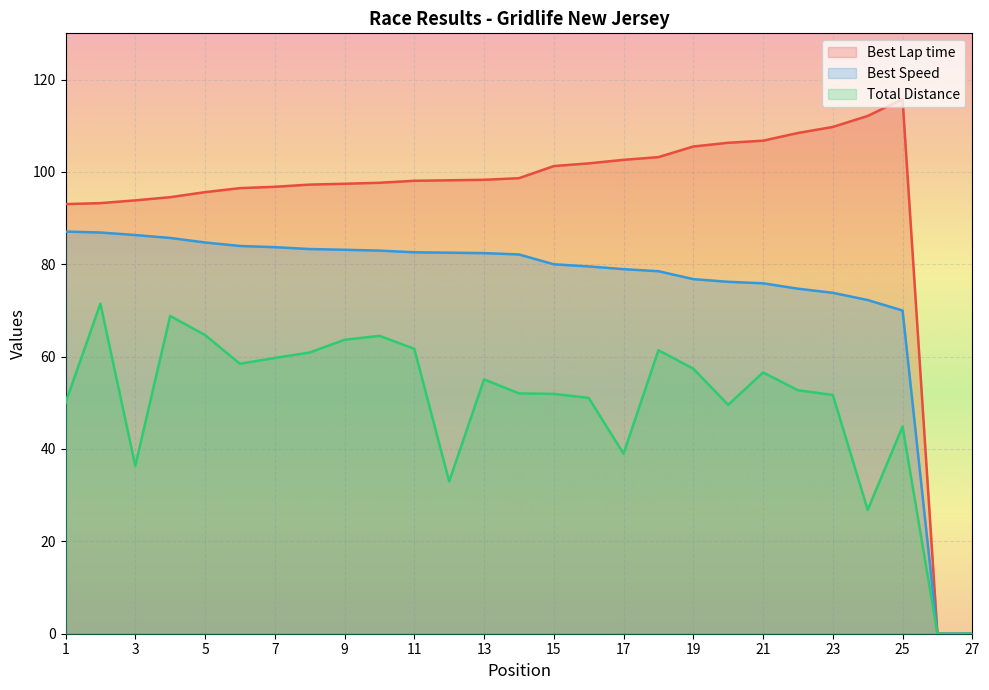

Reading right to left, list all the values displayed in this chart.

Best Lap time: 27=0.0	26=0.0	25=115.8	24=112.1	23=109.7	22=108.4	21=106.8	20=106.3	19=105.5	18=103.2	17=102.6	16=101.8	15=101.3	14=98.6	13=98.3	12=98.2	11=98.1	10=97.6	9=97.4	8=97.2	7=96.8	6=96.5	5=95.6	4=94.5	3=93.8	2=93.2	1=93.0
Best Speed: 27=0.0	26=0.0	25=70.0	24=72.3	23=73.8	22=74.7	21=75.9	20=76.2	19=76.8	18=78.5	17=78.9	16=79.5	15=80.0	14=82.1	13=82.4	12=82.5	11=82.6	10=83.0	9=83.1	8=83.3	7=83.7	6=84.0	5=84.7	4=85.7	3=86.3	2=86.9	1=87.1
Total Distance: 27=0.0	26=0.0	25=44.9	24=26.8	23=51.7	22=52.7	21=56.6	20=49.6	19=57.4	18=61.4	17=39.0	16=51.1	15=51.9	14=52.0	13=55.1	12=33.0	11=61.7	10=64.5	9=63.6	8=60.9	7=59.7	6=58.5	5=64.7	4=68.8	3=36.4	2=71.5	1=50.0